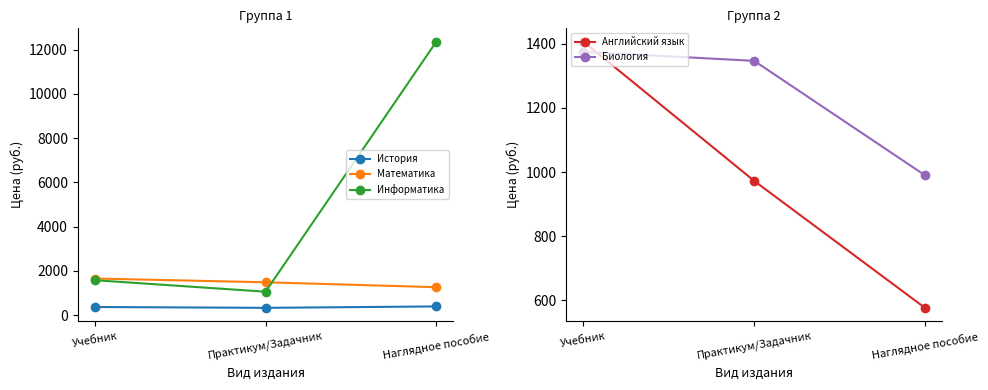

Reading left to right, list all the values displayed in this chart.

История: Учебник=369.7	Практикум/Задачник=331.5	Наглядное пособие=395.2
Математика: Учебник=1656.6	Практикум/Задачник=1486.1	Наглядное пособие=1265.0
Информатика: Учебник=1580.7	Практикум/Задачник=1060.4	Наглядное пособие=12360.0
Английский язык: Учебник=1406.9	Практикум/Задачник=972.4	Наглядное пособие=576.4
Биология: Учебник=1375.0	Практикум/Задачник=1347.0	Наглядное пособие=990.0